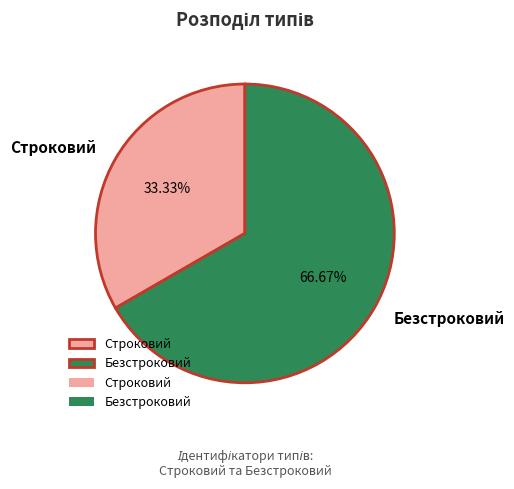

How many segments does this pie chart have?

2